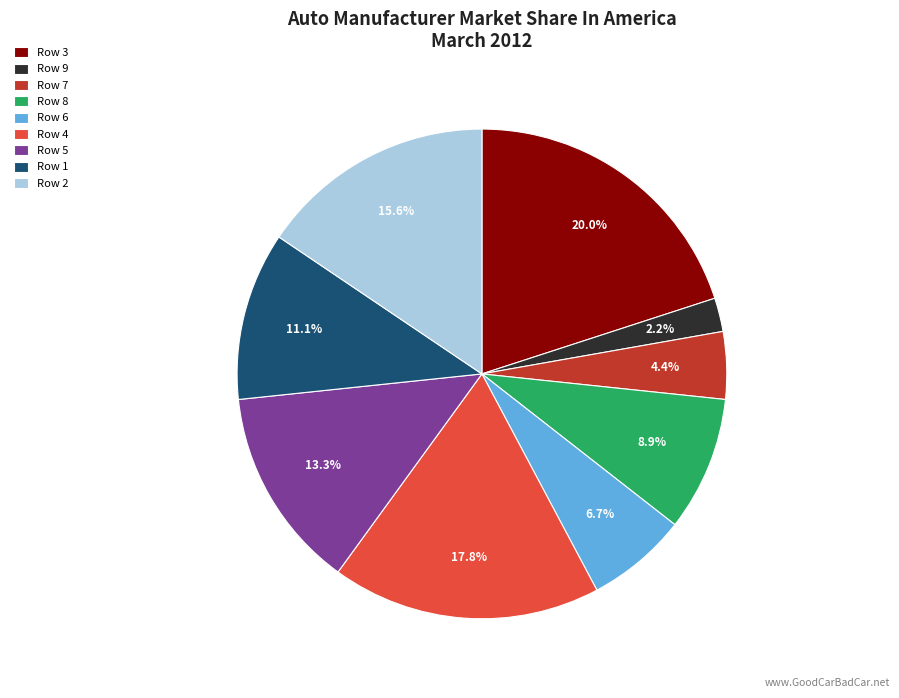

Is Row 2 the majority of the pie?

No